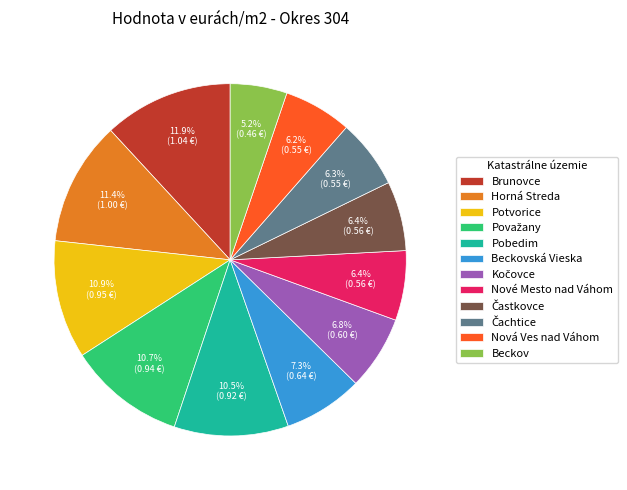

Count the number of slices in the pie.

12